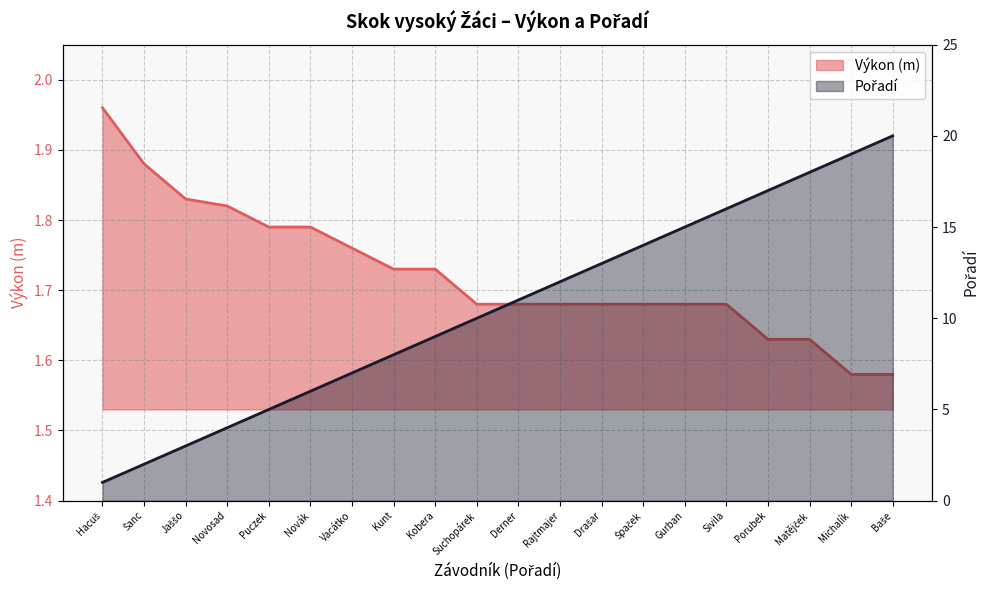

List the series in order of their peak value, lowest first.

Výkon, Pořadí